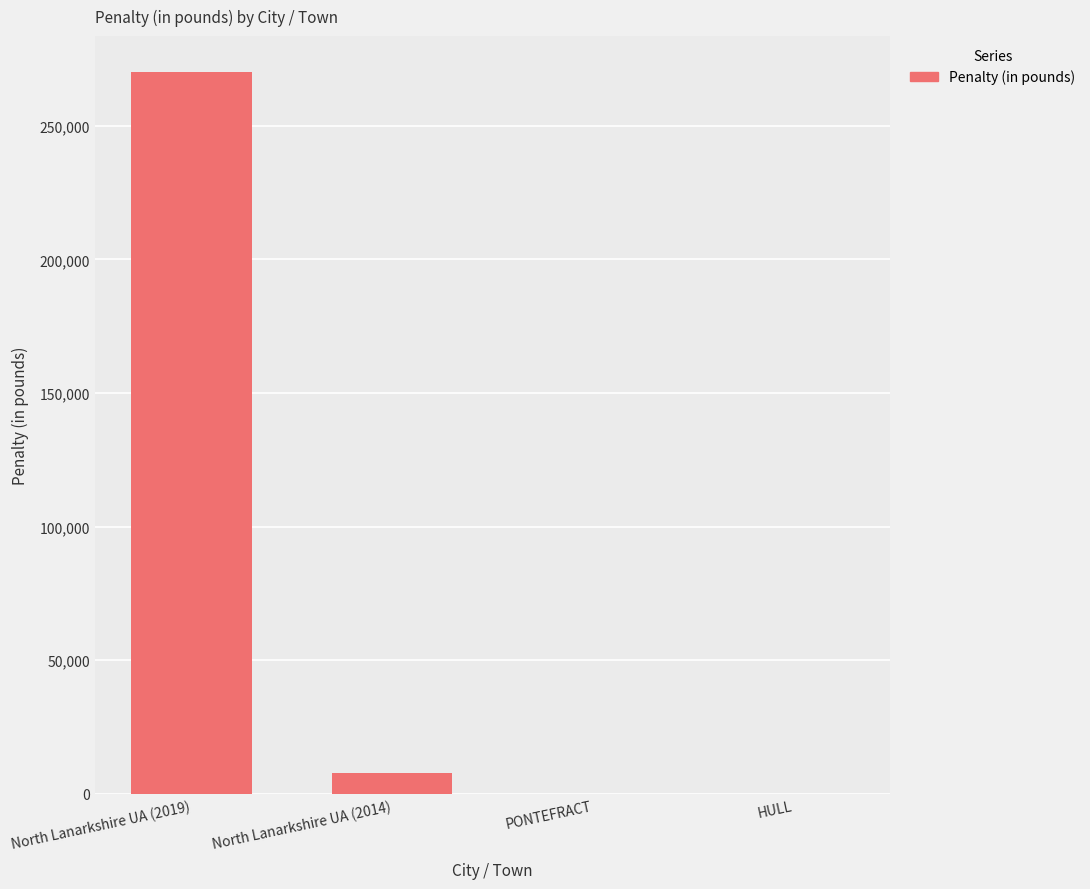

What is the average value?

69500